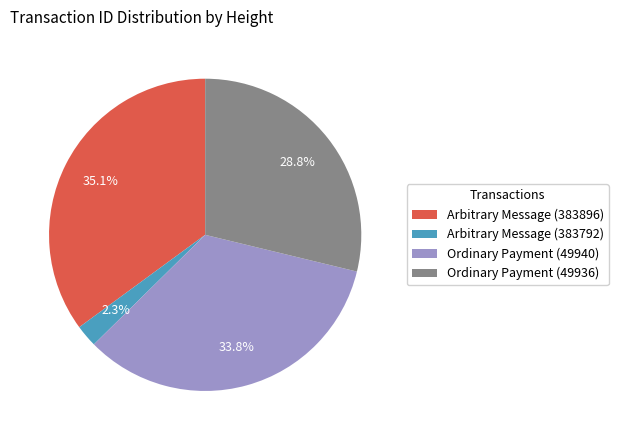

What is the ratio of the value at Ordinary Payment (49936) to the value at Ordinary Payment (49940)?

0.9